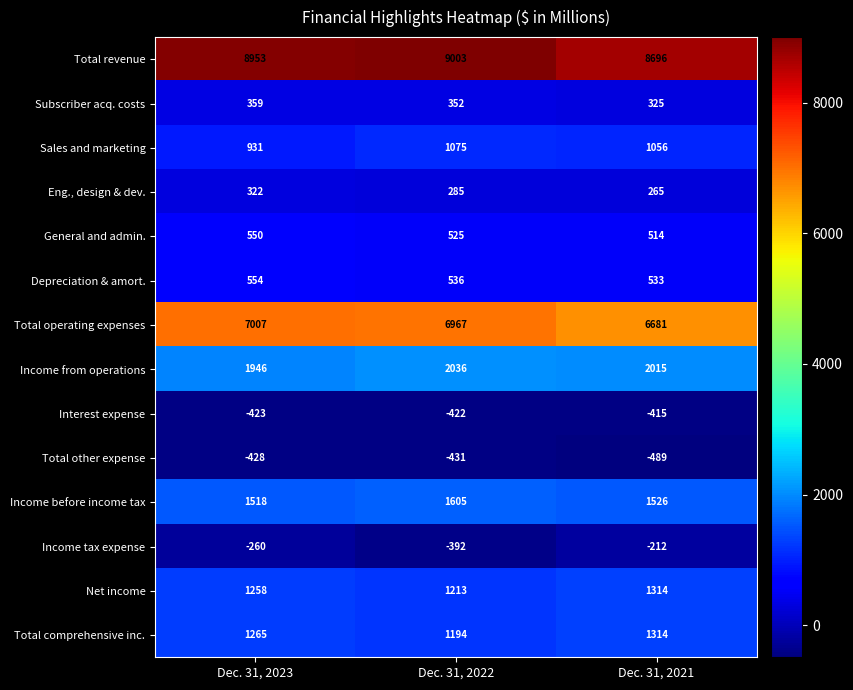

What is the difference between the second highest and minimum values in the Sales and marketing series?

125